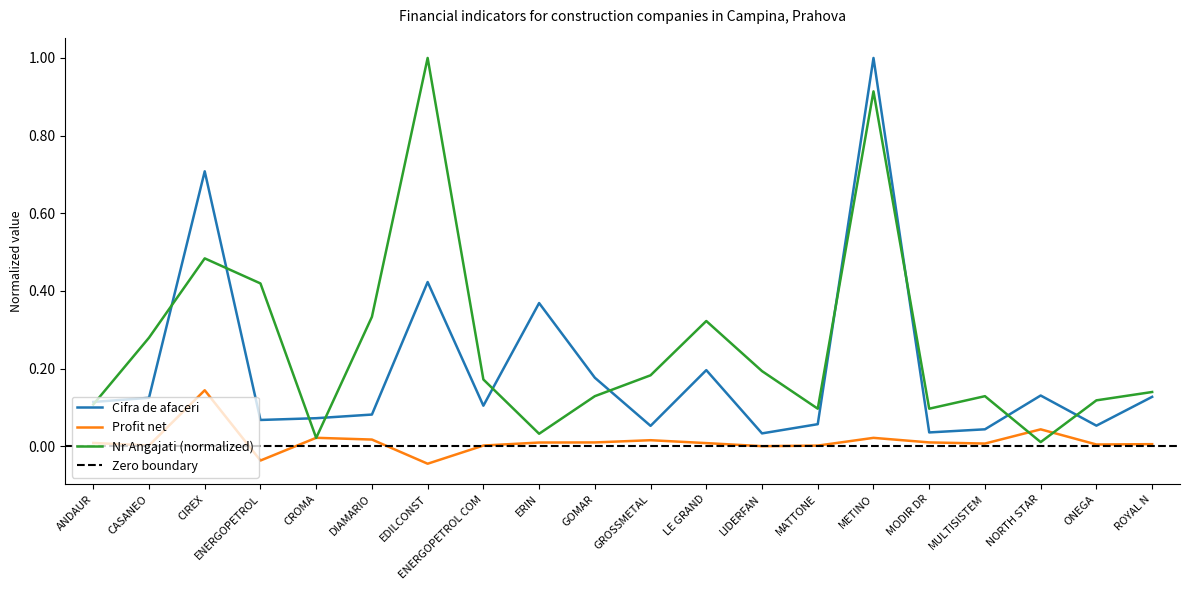

Which has a higher value, GROSSMETAL or GOMAR?

GOMAR